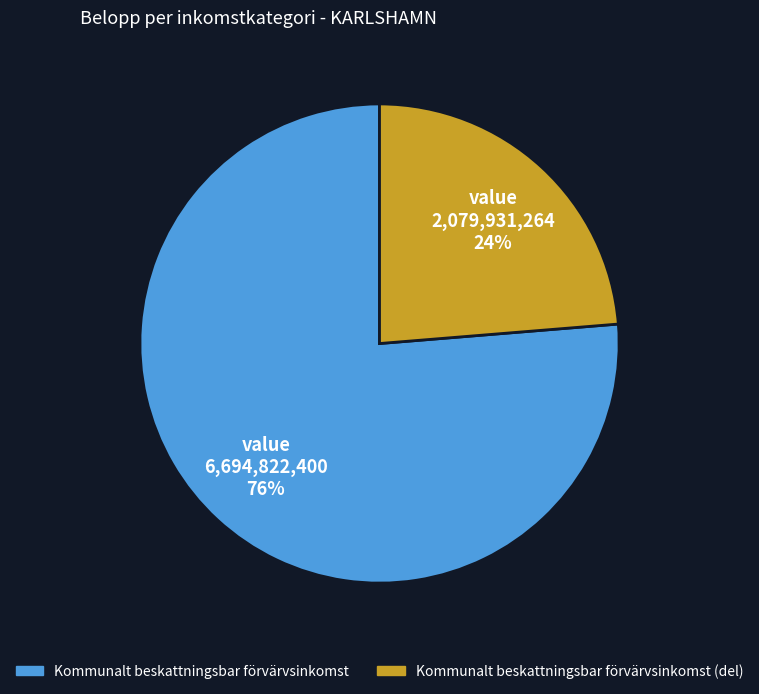

To the nearest percent, what is the combined percentage of Kommunalt beskattningsbar förvärvsinkomst (del) and Kommunalt beskattningsbar förvärvsinkomst?

100%